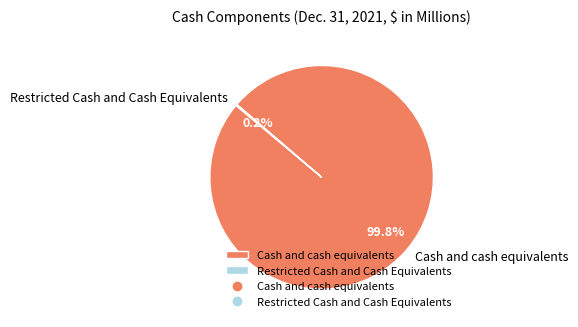

Which slice is the largest?

Cash and cash equivalents